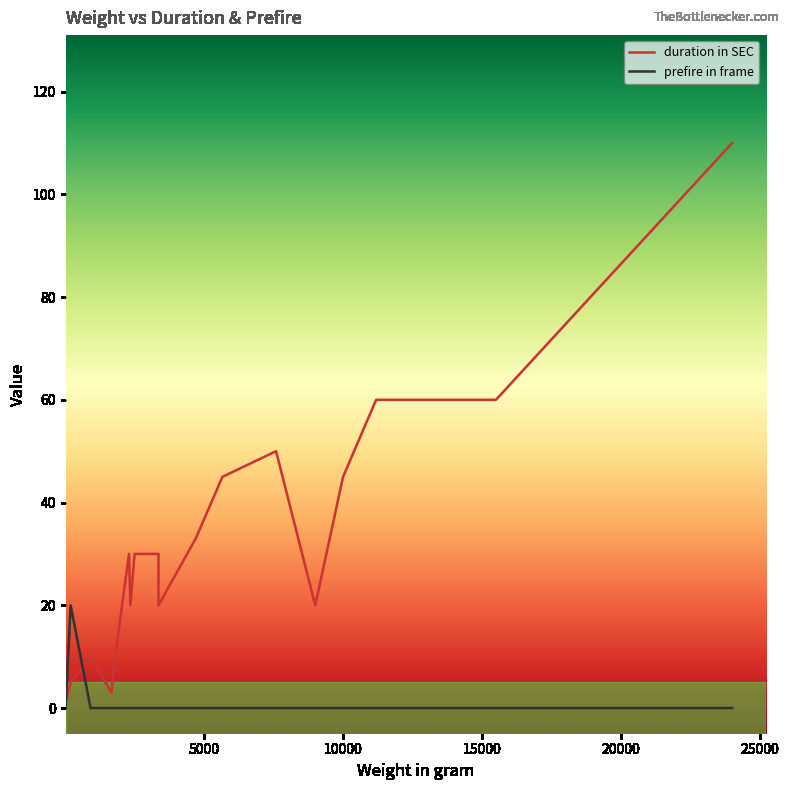

Between which two adjacent categories do prefire in frame and duration in SEC first intersect?

0 and 5000